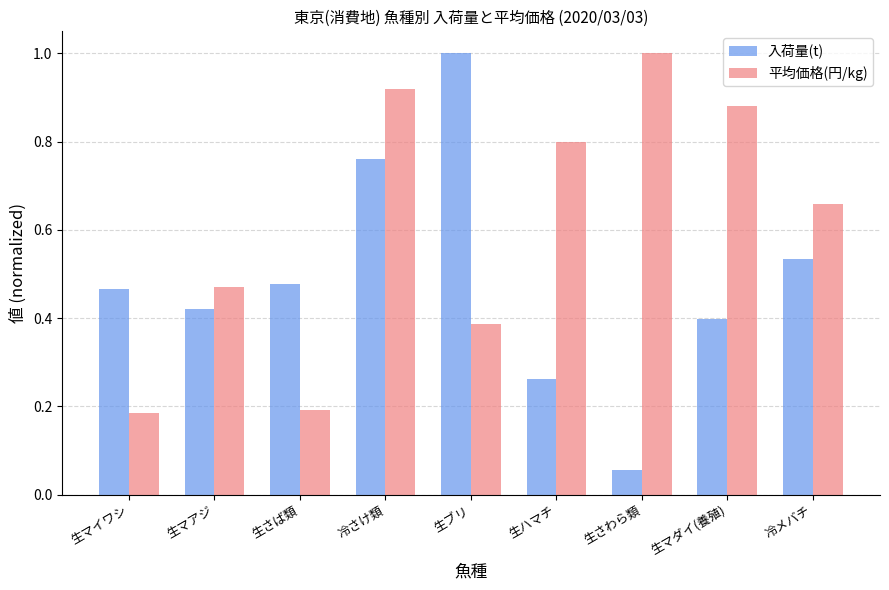

What is the greatest value displayed?

1.0